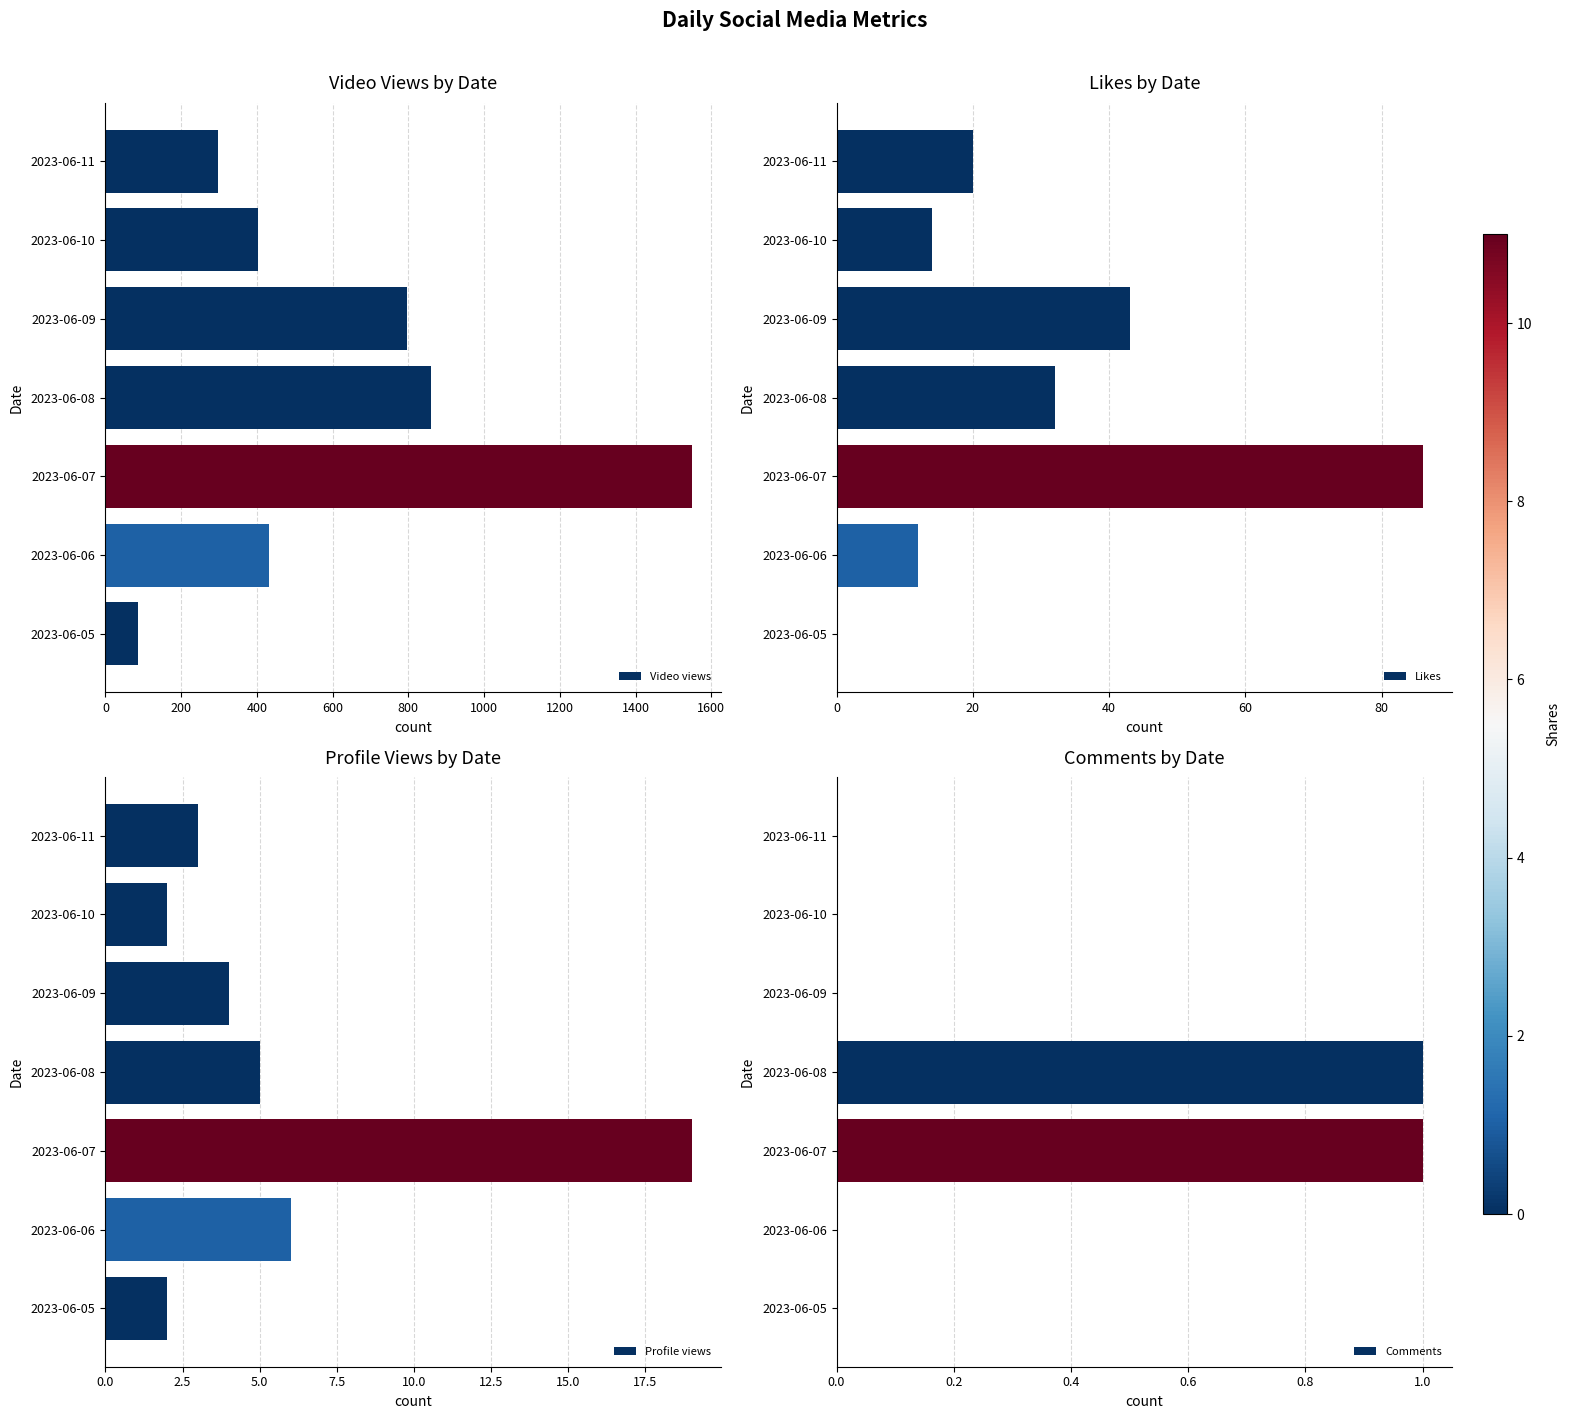

Reading left to right, extract all data points from this chart.

Video views: 85	432	1548	859	796	403	296
Likes: 0	12	86	32	43	14	20
Profile views: 2	6	19	5	4	2	3
Comments: 0	0	1	1	0	0	0